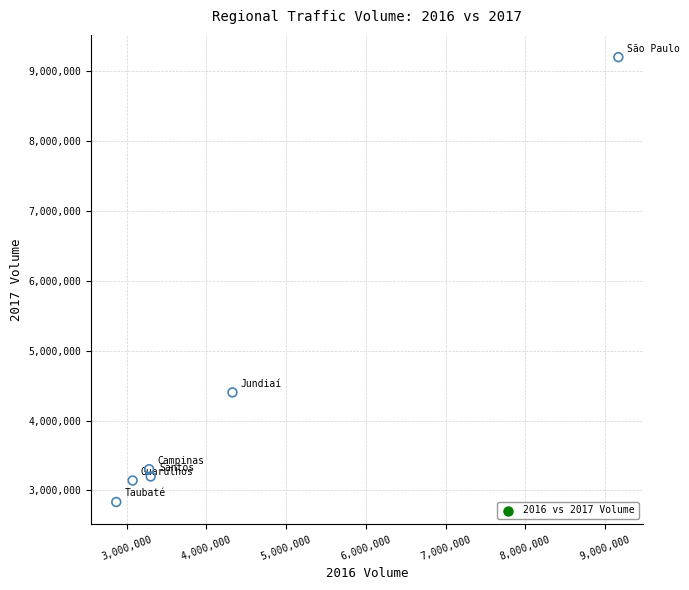

What Y value in the scatter plot is closest to 6014064?

4401522